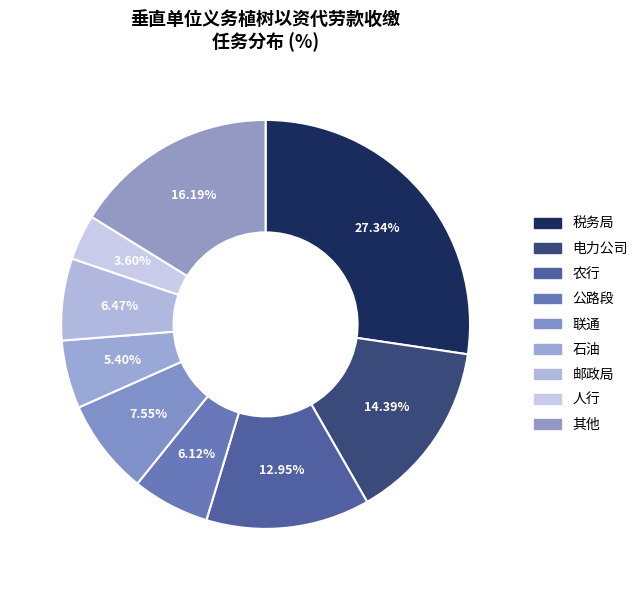

How many segments does this pie chart have?

9